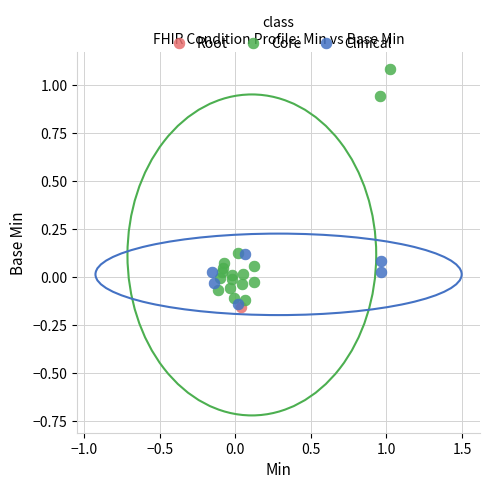

What are all the series names shown in the legend?

Root, Core, Clinical